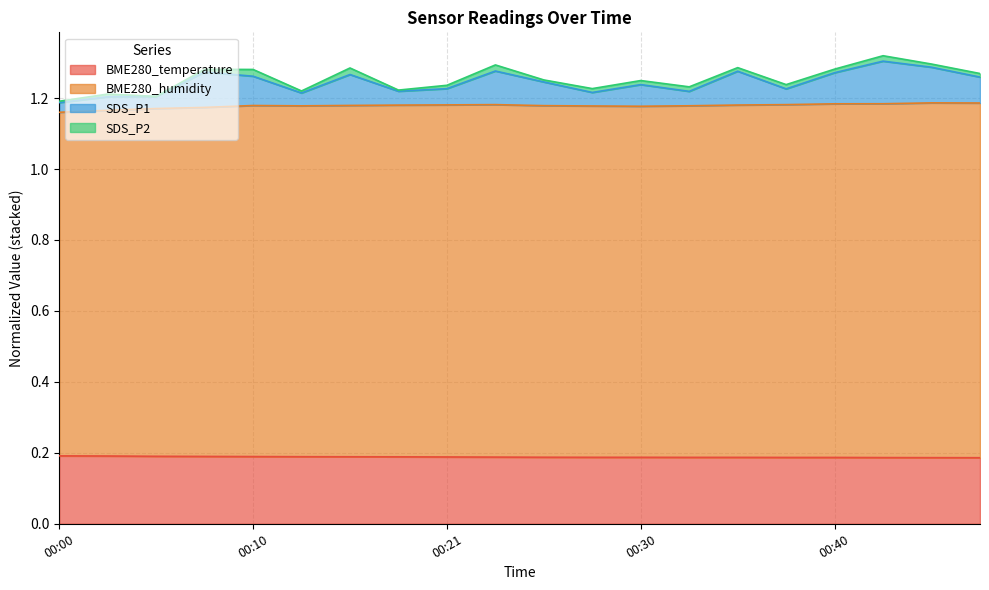

At how many categories does at least one series exceed 0?

20